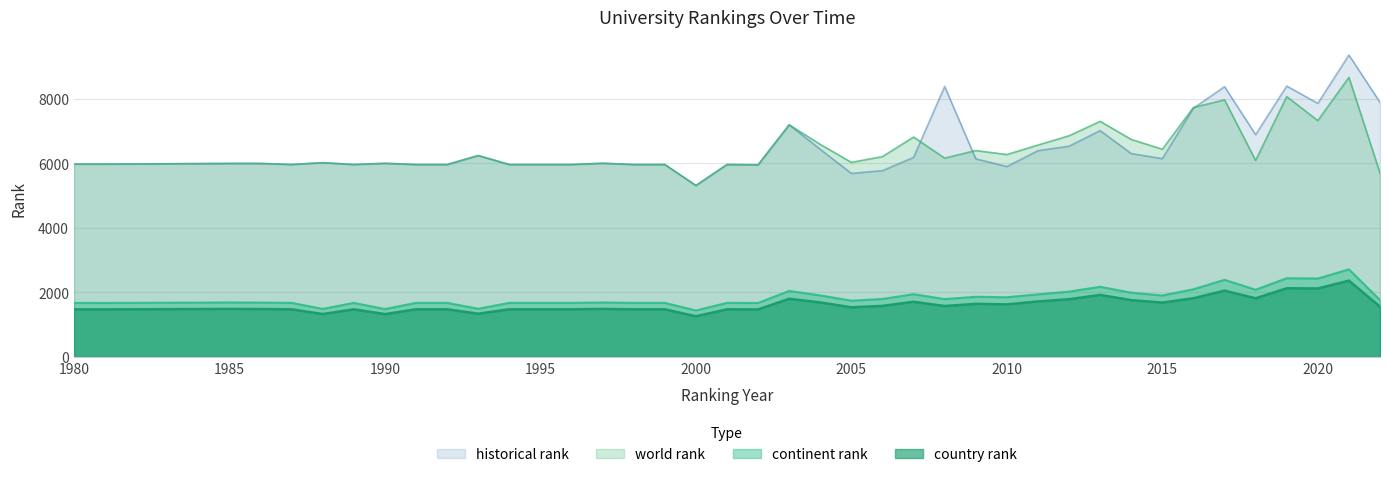

What is the smallest value displayed?

1261